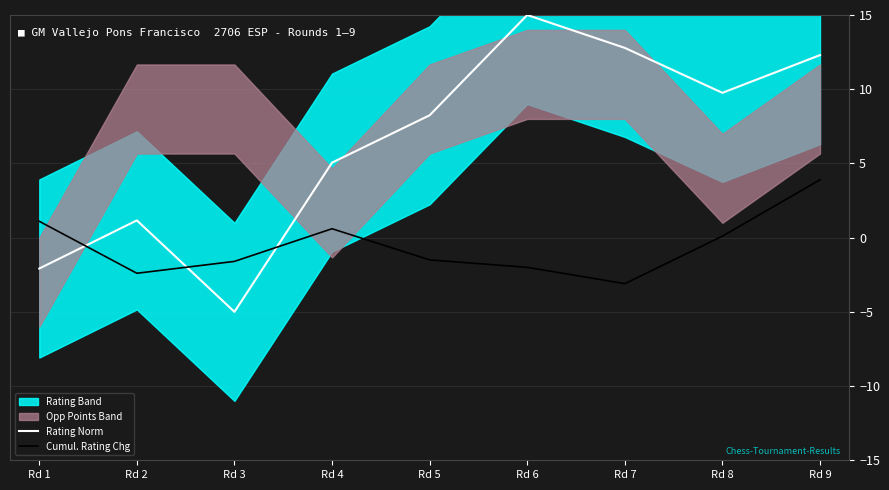

Which series has the largest total across all categories?

Rating Norm